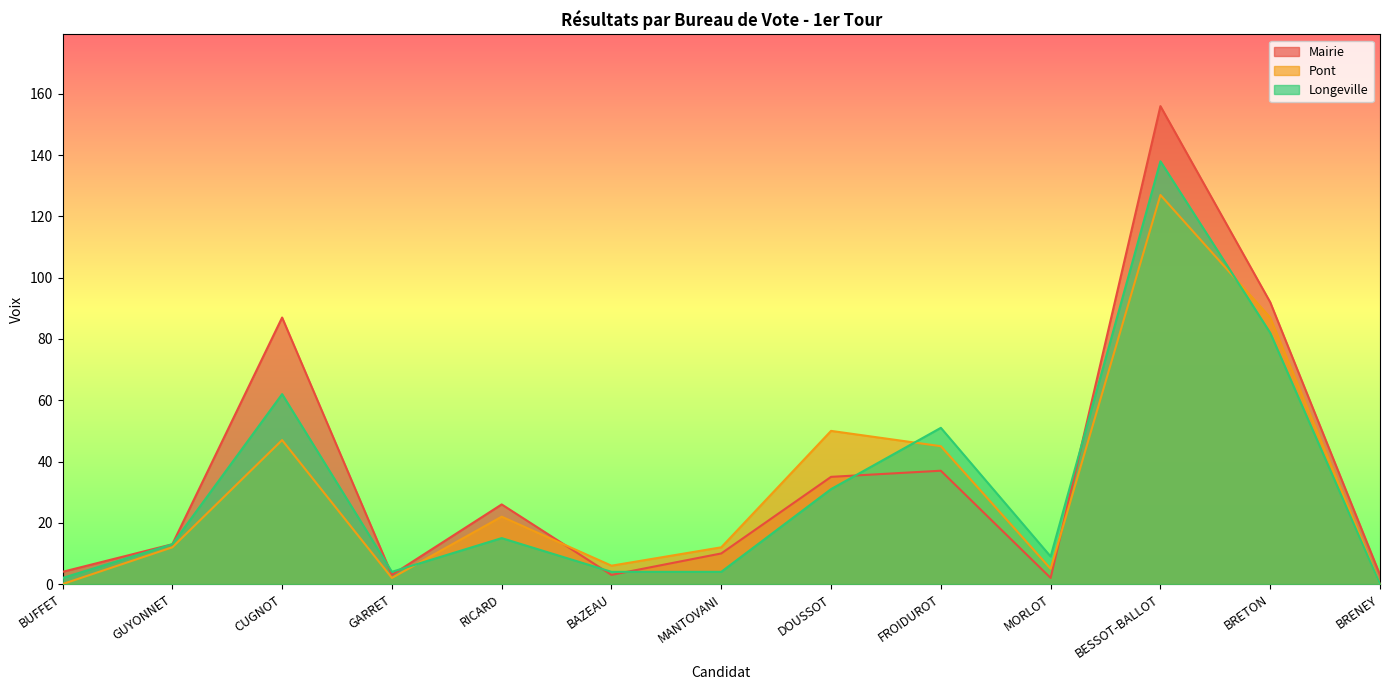

How many times do Pont and Longeville cross each other?

3